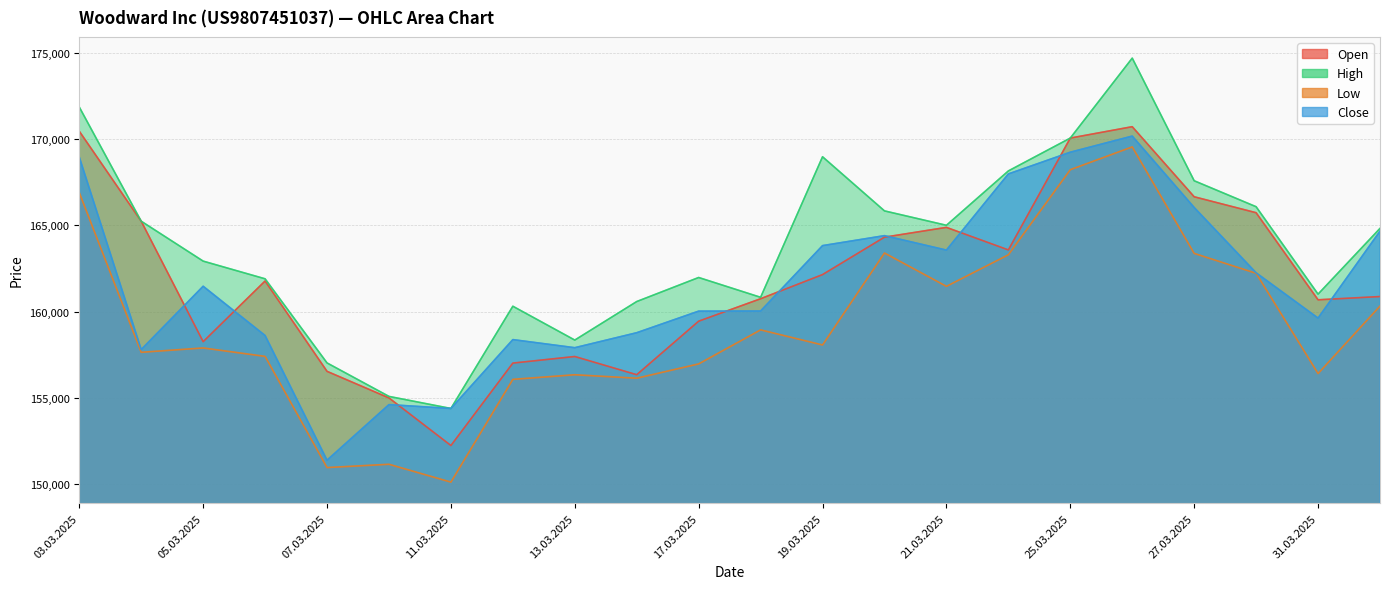

Between 25.03.2025 and 01.04.2025, which series saw the biggest shift?

Open